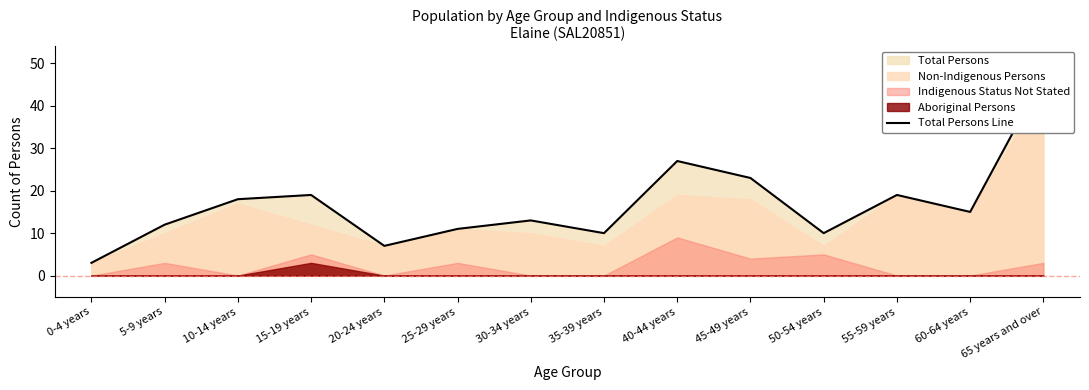

What is the ratio of the value at 60-64 years to the value at 25-29 years?

1.4